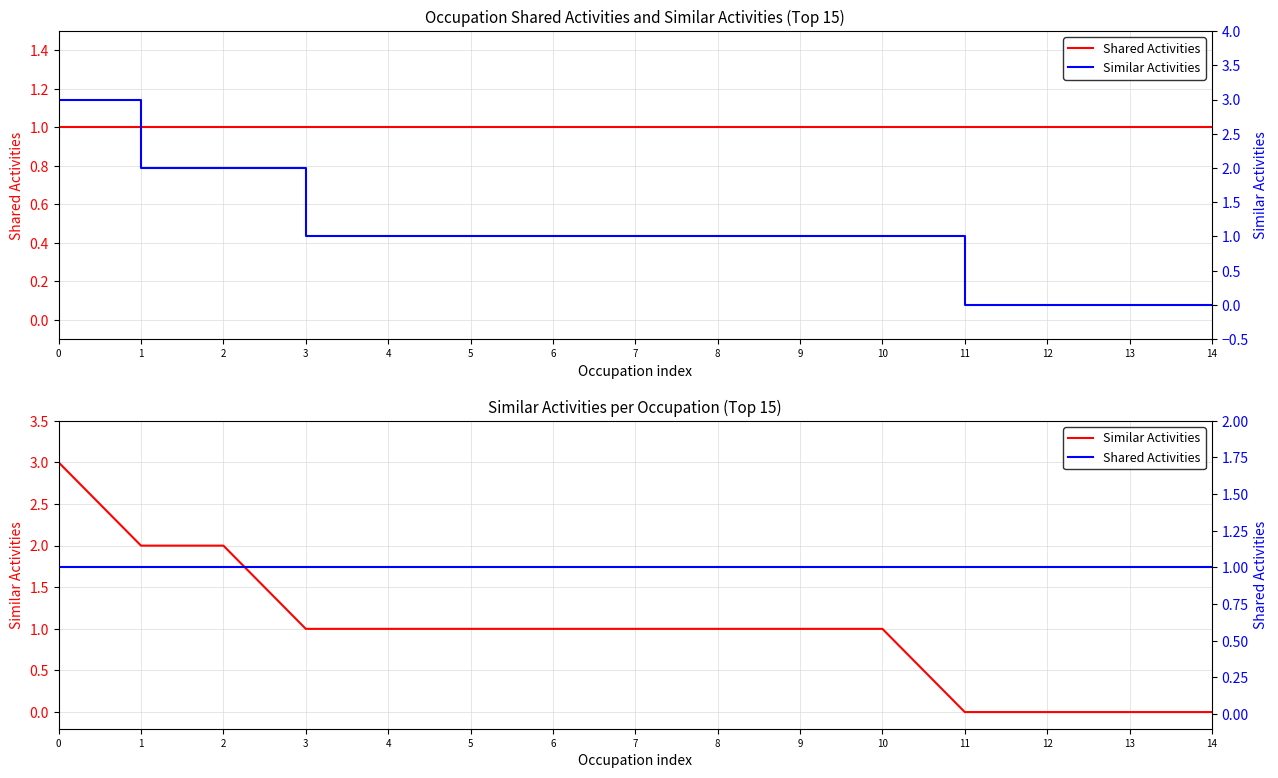

Is this an area chart (filled region under the line)?

No